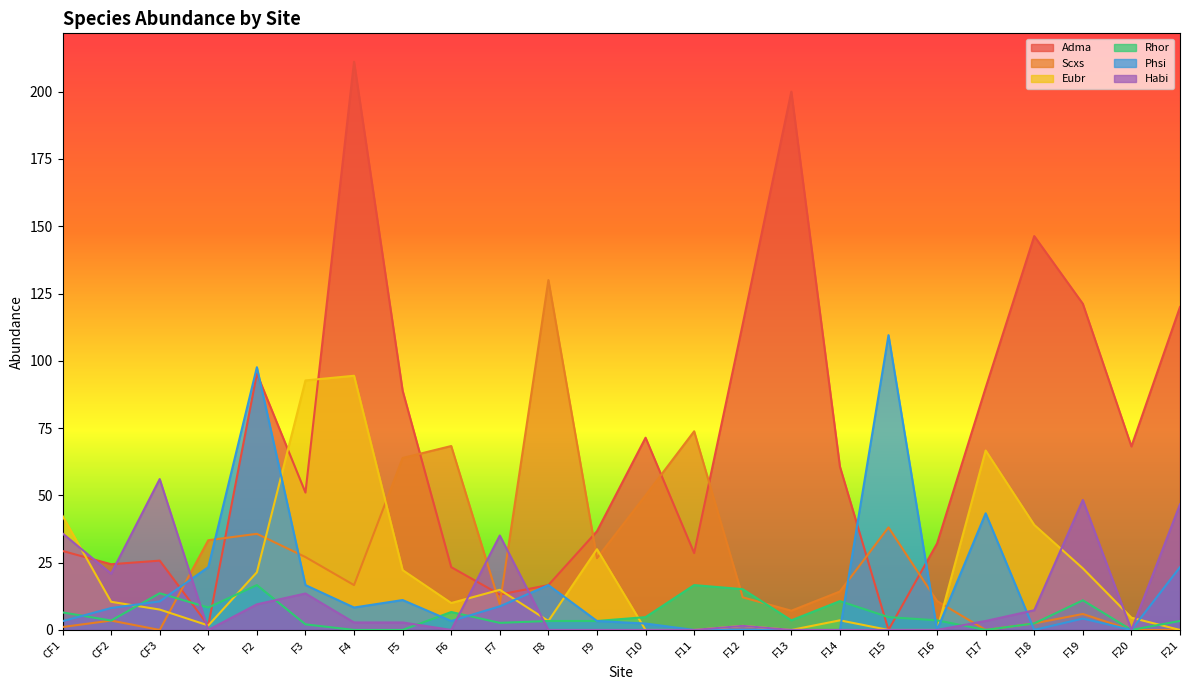

Which series has the widest spread of values?

Adma